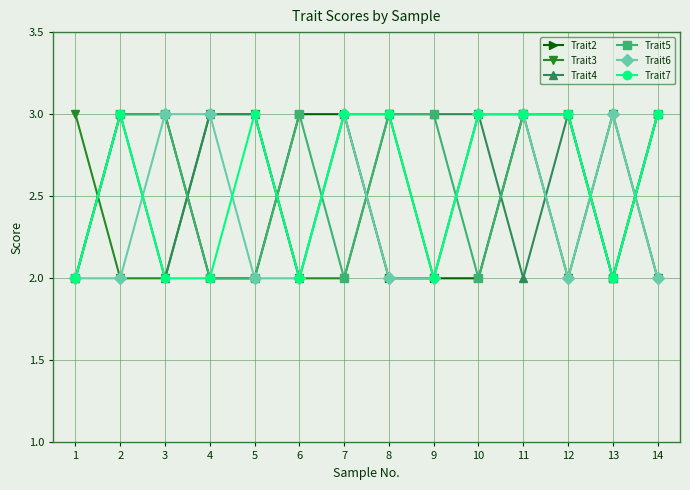

Is the value of Trait6 at 6 greater than the value of Trait5 at 2?

No